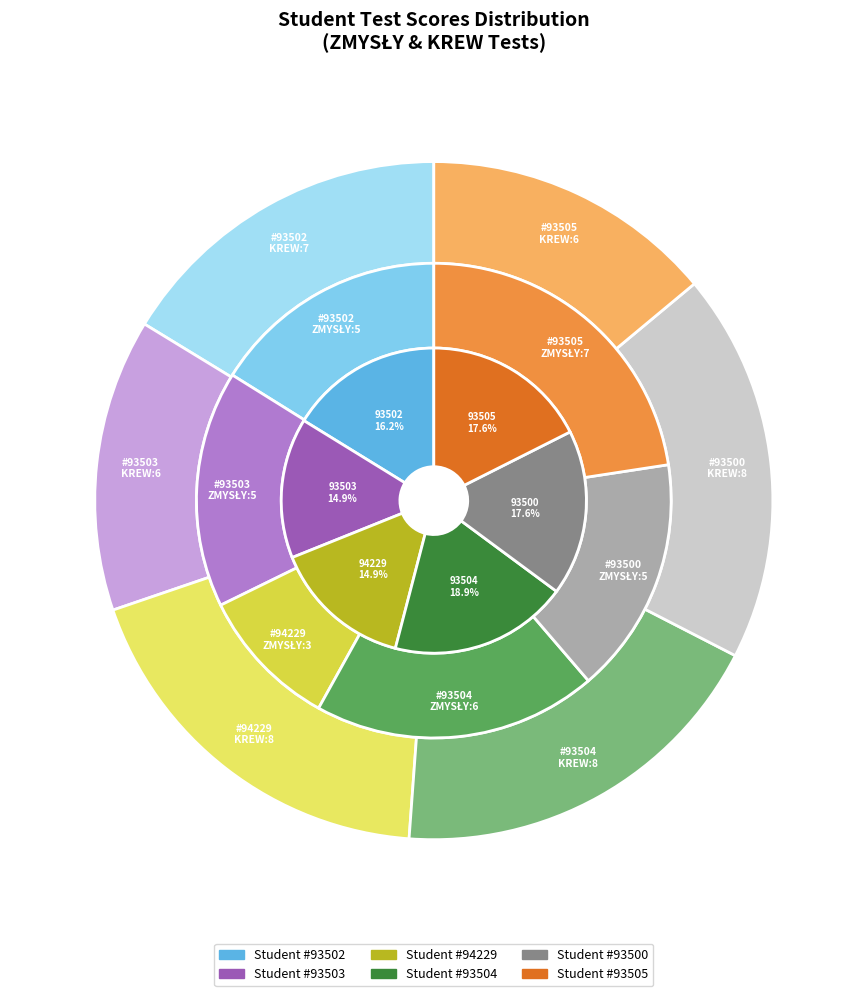

Combined, do 93500_KREW and 93504 account for over 50%?

No